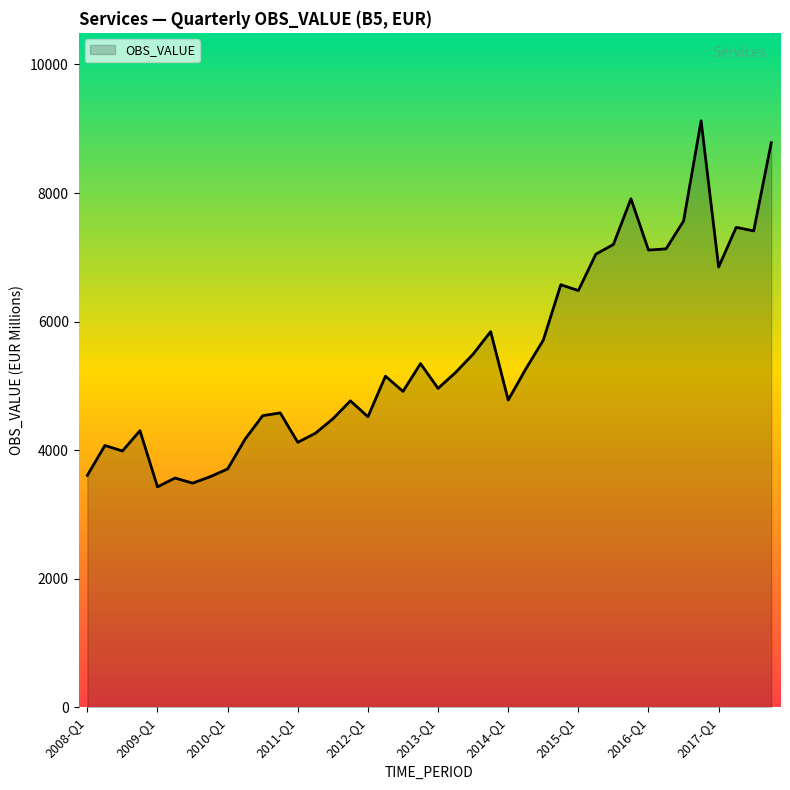

What is the difference between the maximum and second lowest values?

5637.7